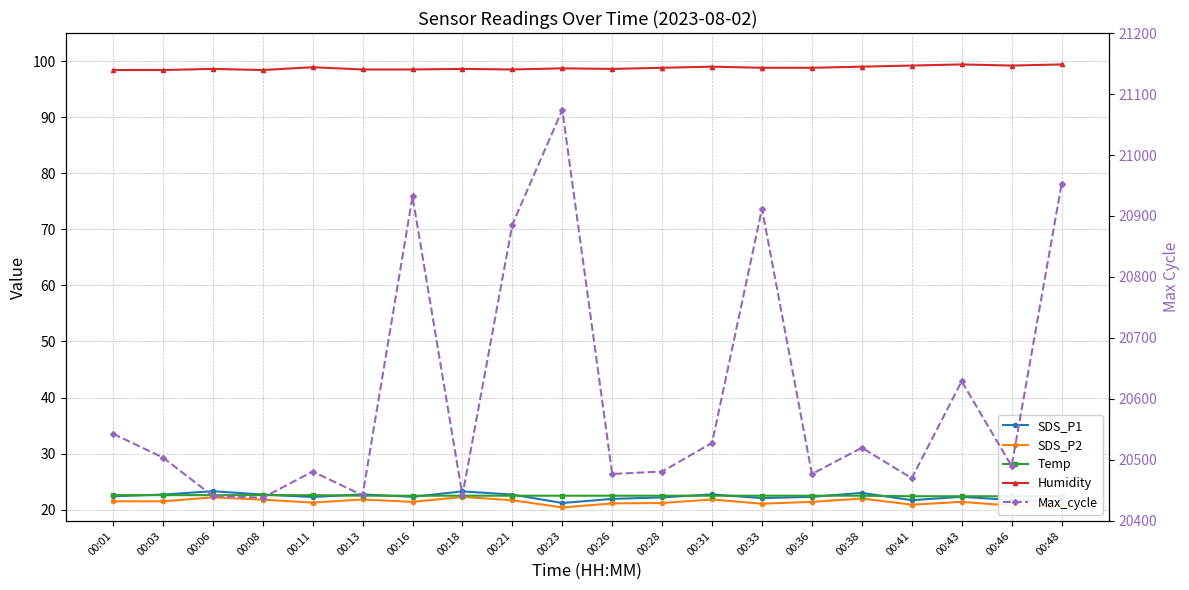

True or false: Humidity and Max_cycle cross at least once.

False